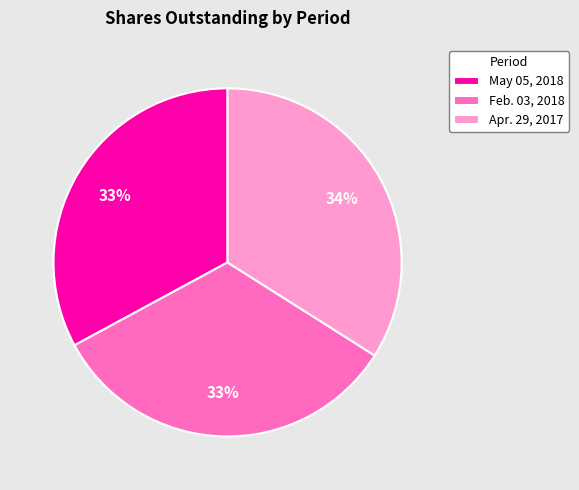

To the nearest percent, what percentage of the pie is Apr. 29, 2017?

34%